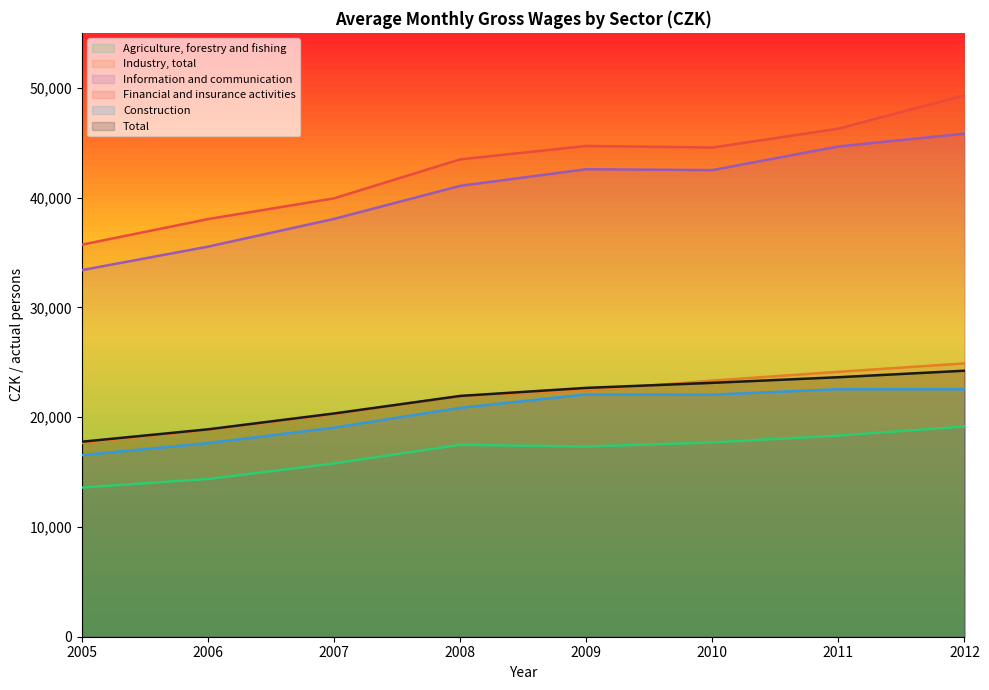

Which series has the largest total across all categories?

Financial and insurance activities